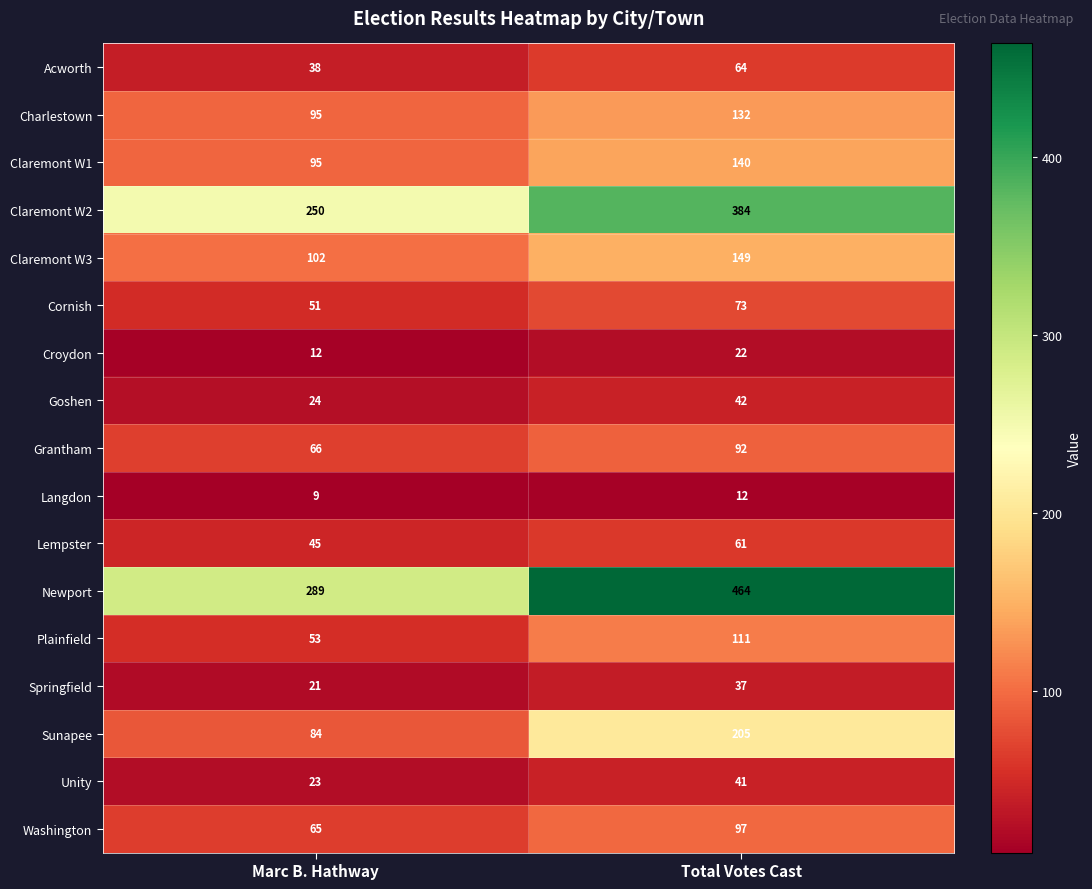

Rank the categories by Claremont W1 value from highest to lowest.

Total Votes Cast, Marc B. Hathway